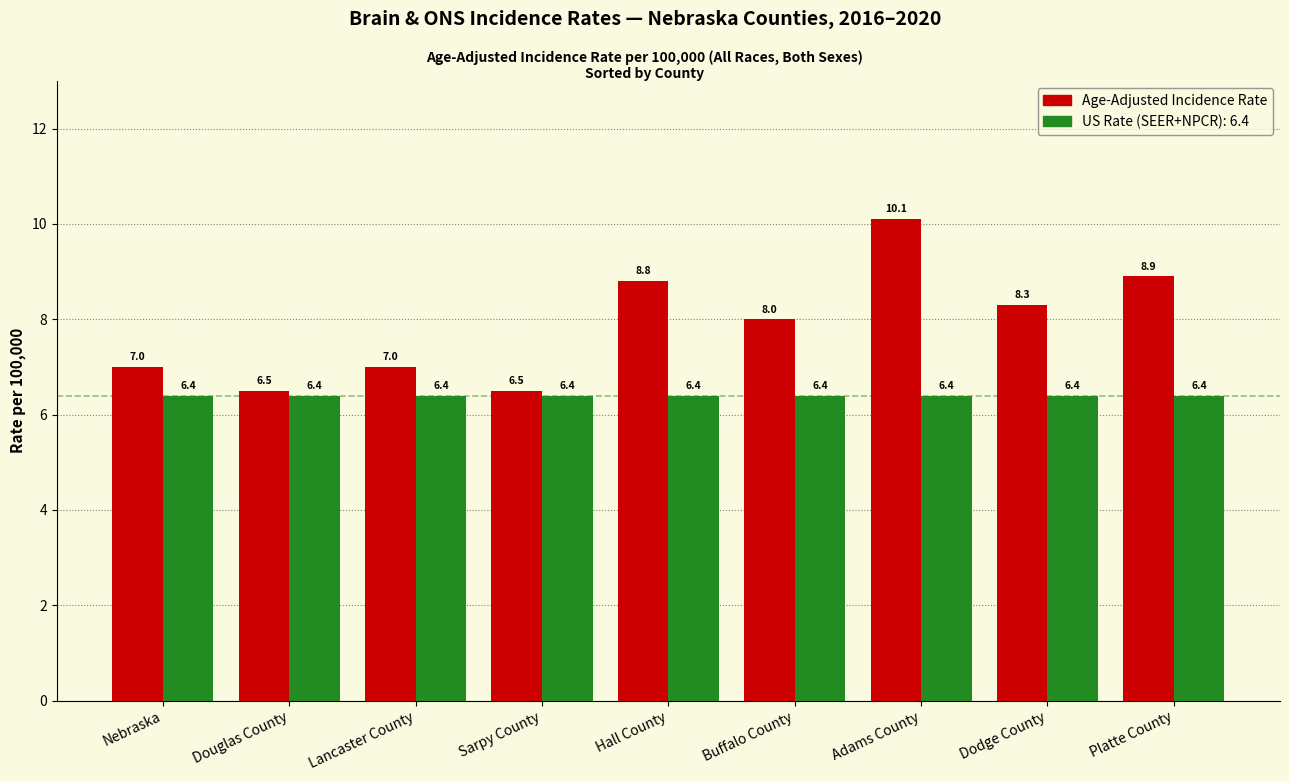

What is the difference between the highest and lowest values at Nebraska?

0.6